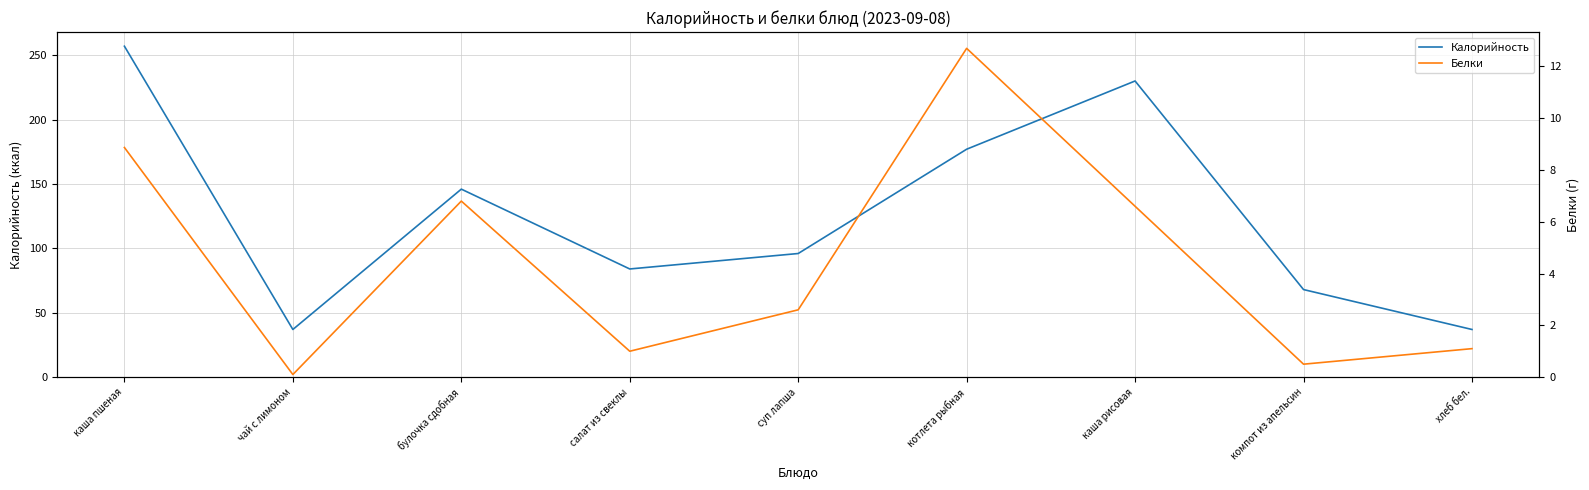

What is the smallest value displayed?

0.1